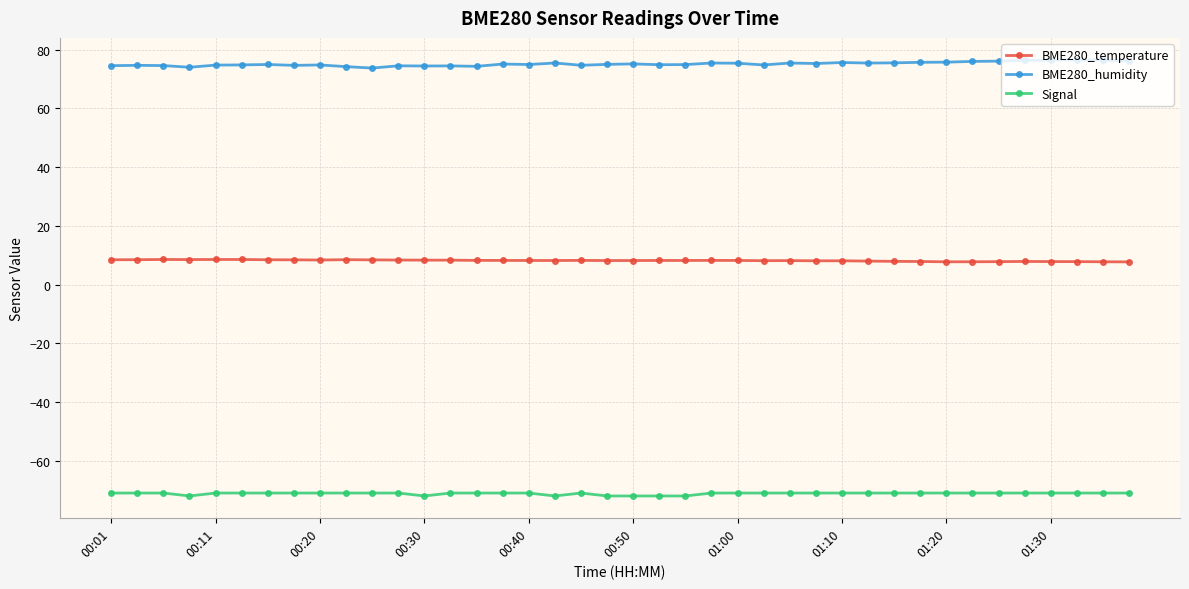

List the series in order of their overall mean, lowest first.

Signal, BME280_temperature, BME280_humidity